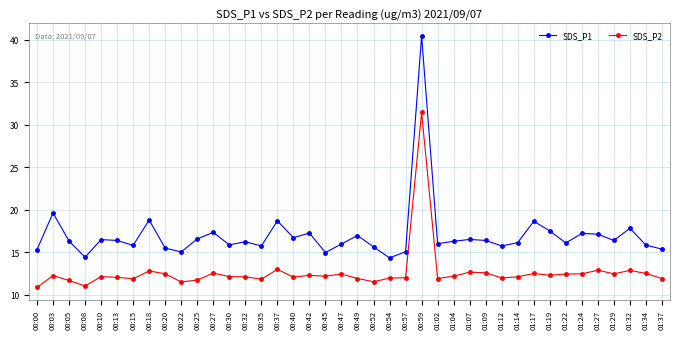

What is the minimum value shown in the chart?

10.9